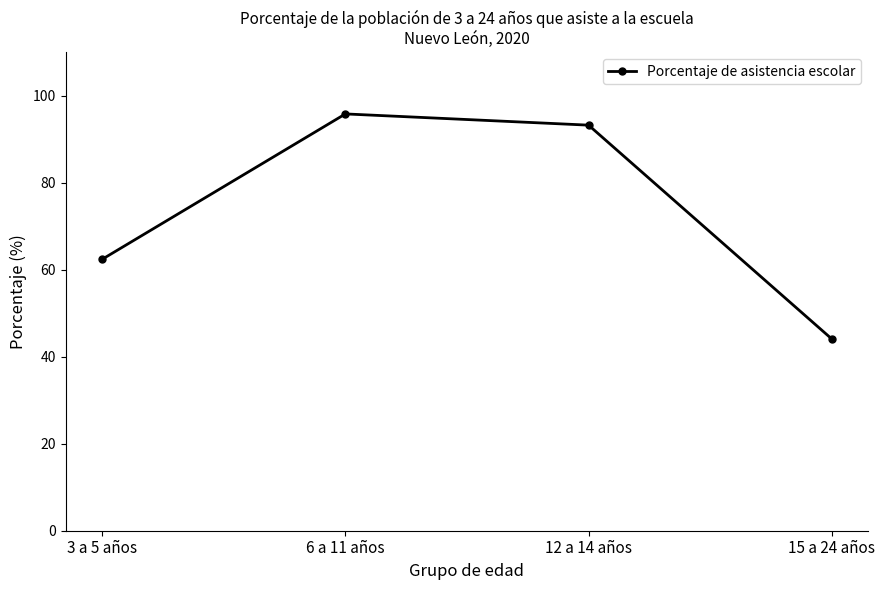

List the labels in order of value, smallest first.

15 a 24 años, 3 a 5 años, 12 a 14 años, 6 a 11 años